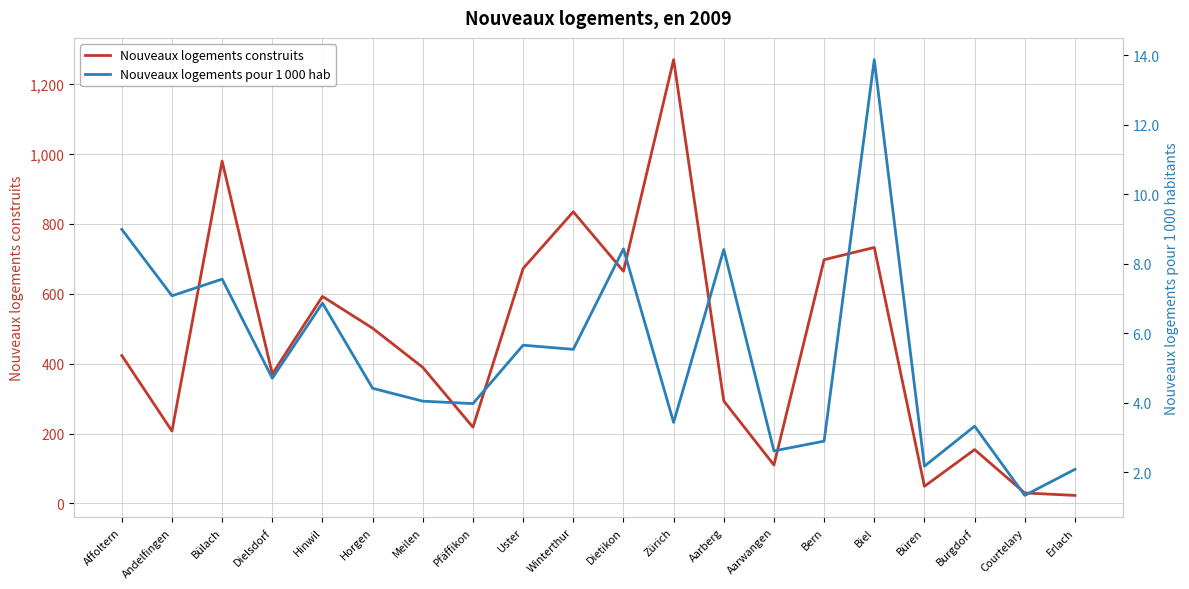

True or false: Nouveaux logements construits has a value of 389.0 at Meilen.

True